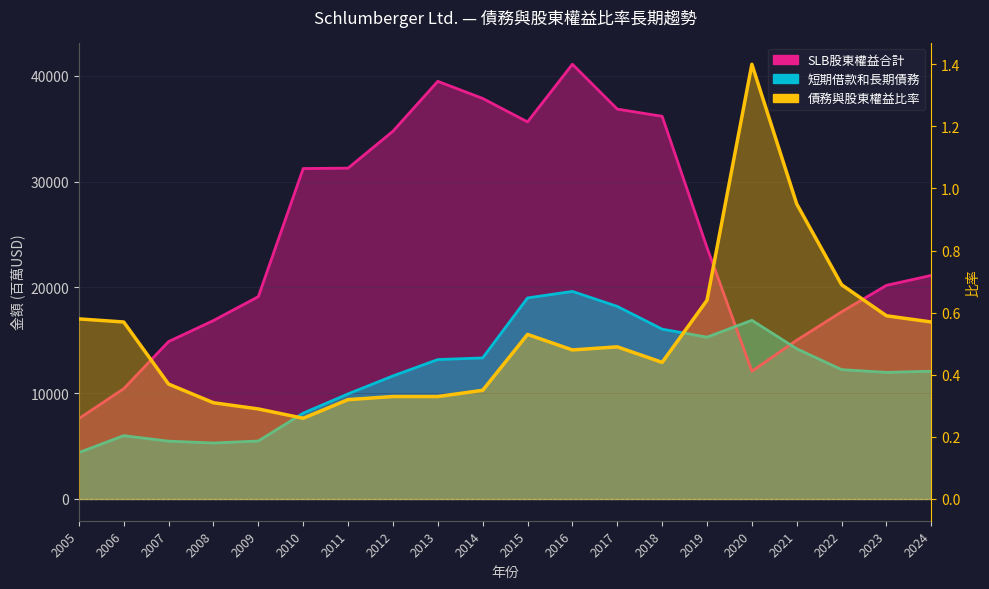

What is the difference between the maximum and minimum values?

1.1